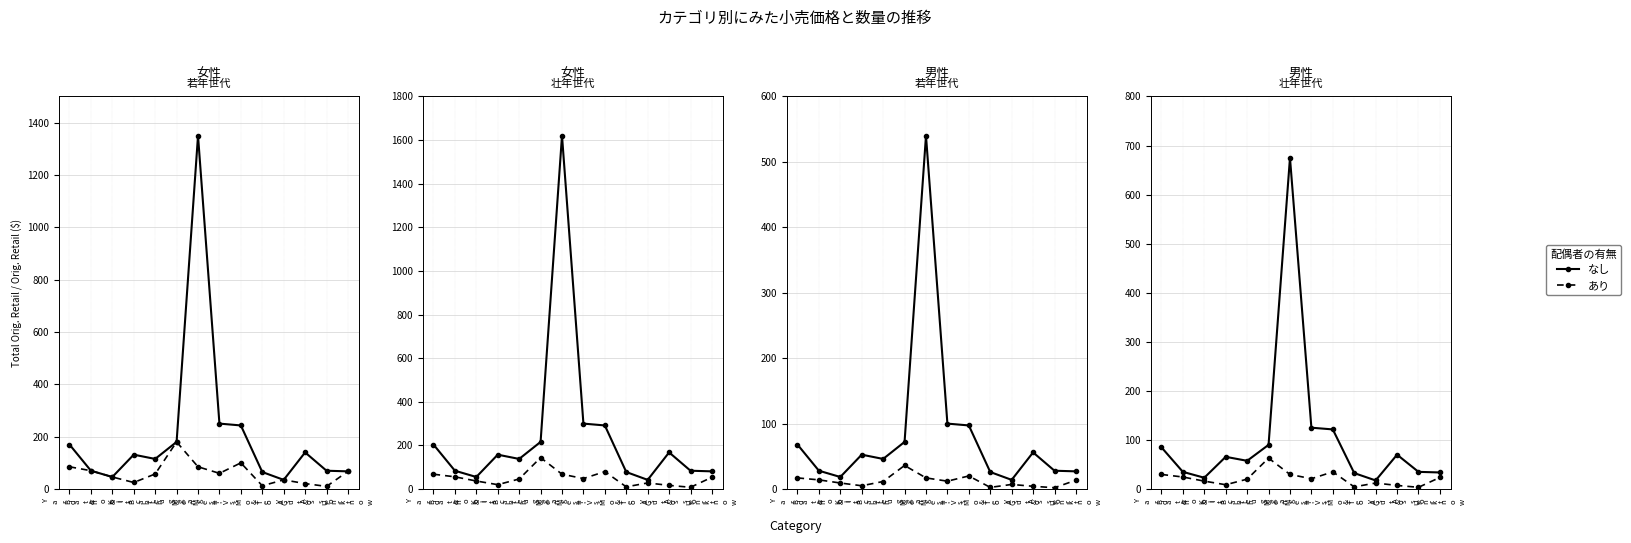

True or false: なし and あり cross at least once.

False